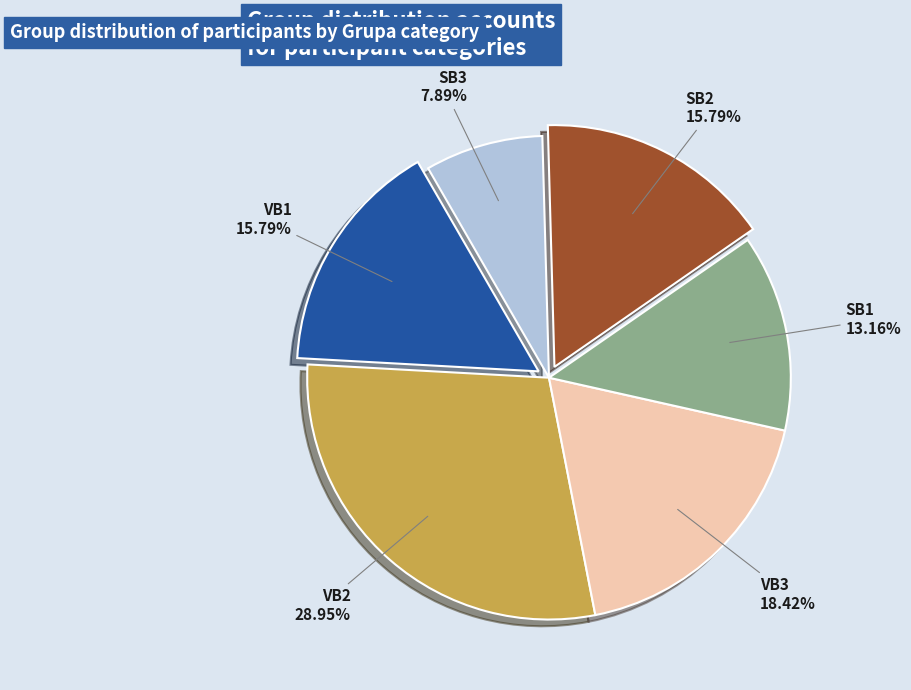

What is the ratio of the value at VB1 to the value at VB2?

0.5